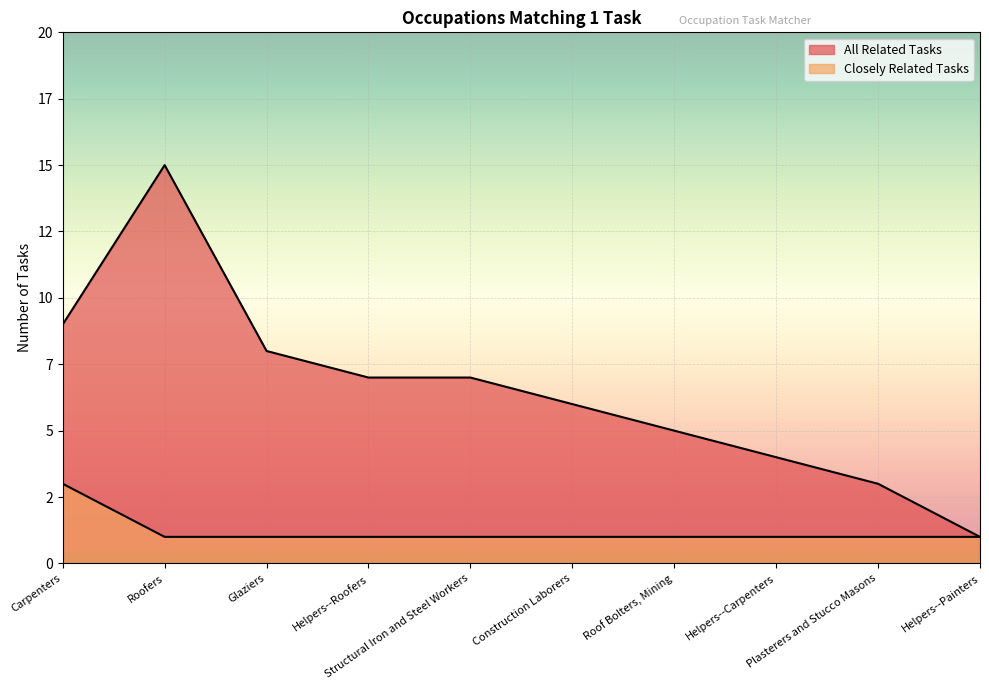

Reading left to right, what are all the values shown in this chart?

Closely Related Tasks: 3	1	1	1	1	1	1	1	1	1
All Related Tasks: 9	15	8	7	7	6	5	4	3	1